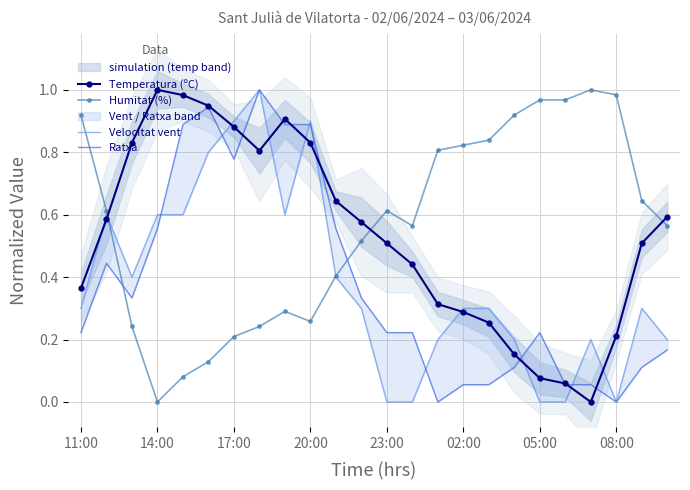

True or false: Temperatura (ºC) and Humitat (%) cross at least once.

True